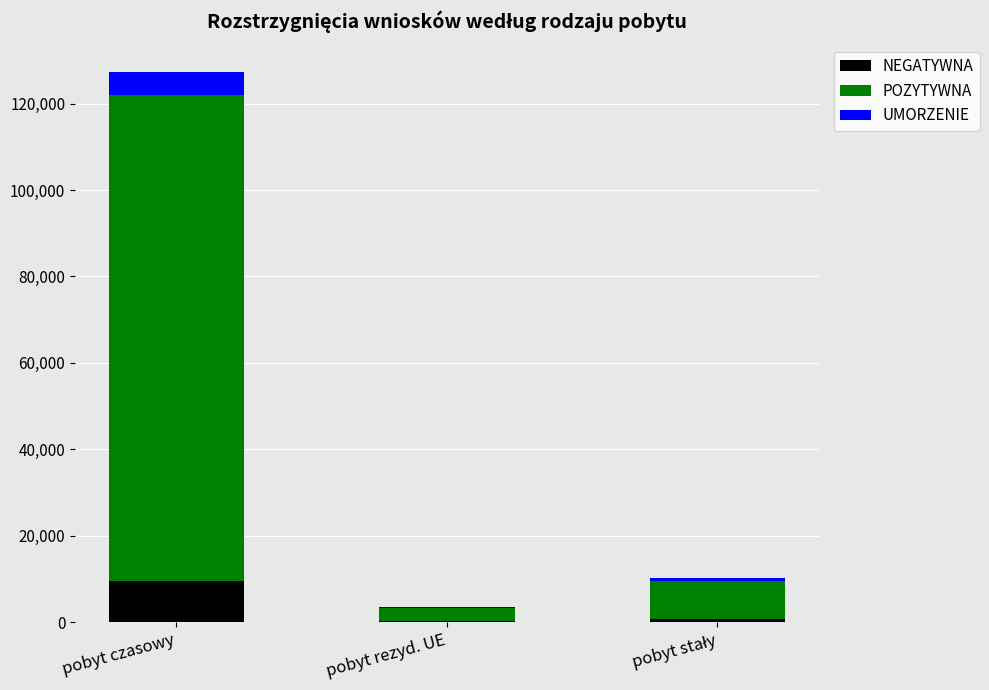

At which label does NEGATYWNA reach its peak?

pobyt czasowy